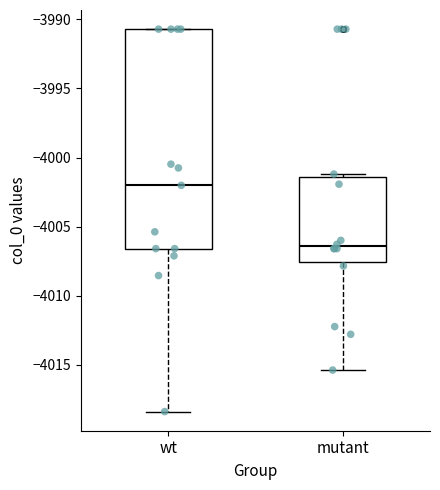

Where is the lower edge of the box for wt on the y-axis? The values are not printed on the chart, so give them approximately, as read against the axis.

-4006.5